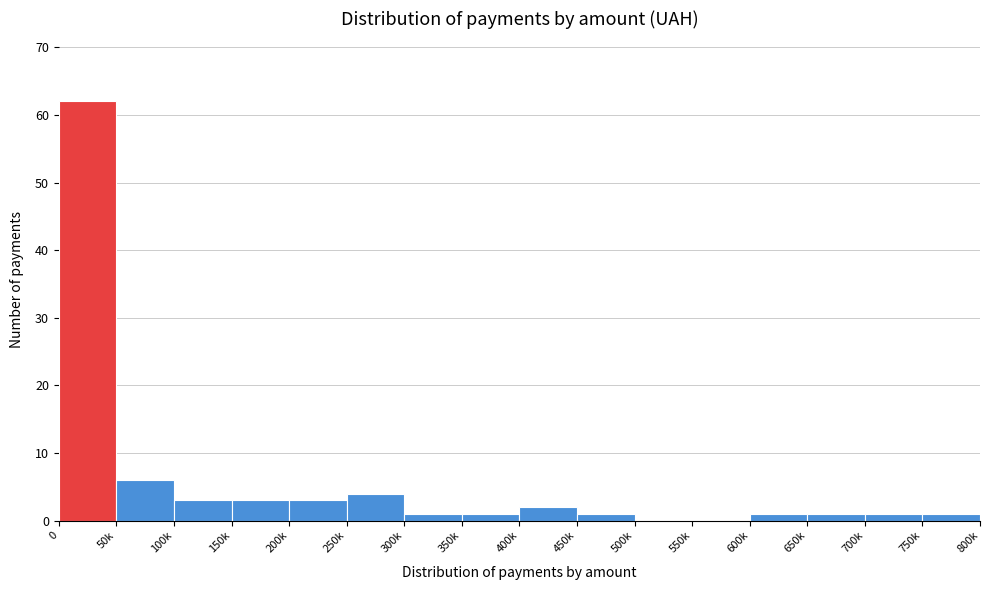

Reading left to right, list all the values displayed in this chart.

0=62	50k=6	100k=3	150k=3	200k=3	250k=4	300k=1	350k=1	400k=2	450k=1	500k=0	550k=0	600k=1	650k=1	700k=1	750k=1